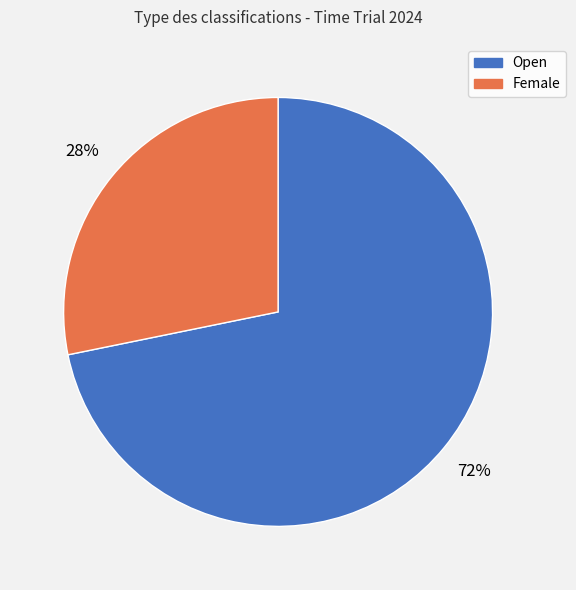

Which slice is the largest?

Open